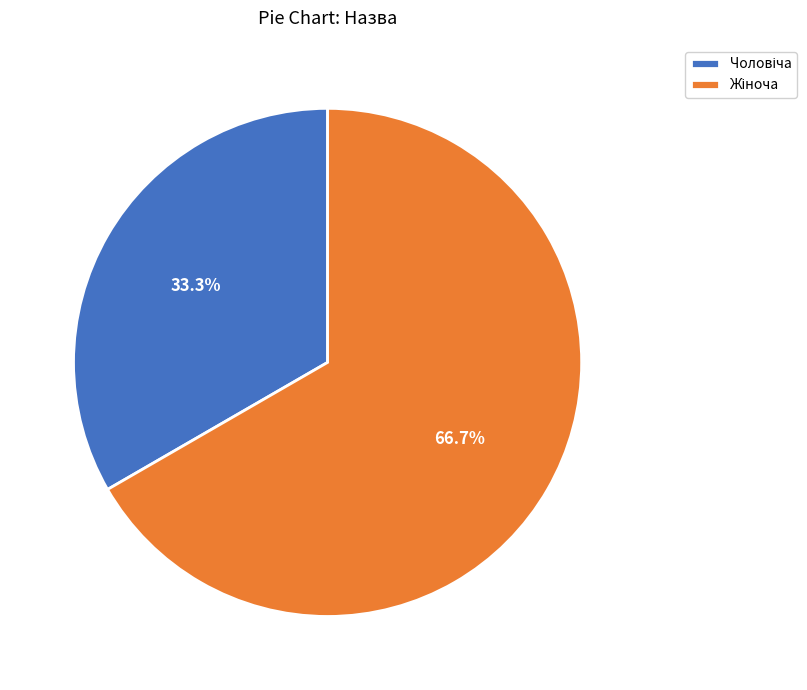

Is there a majority slice in this chart?

Yes